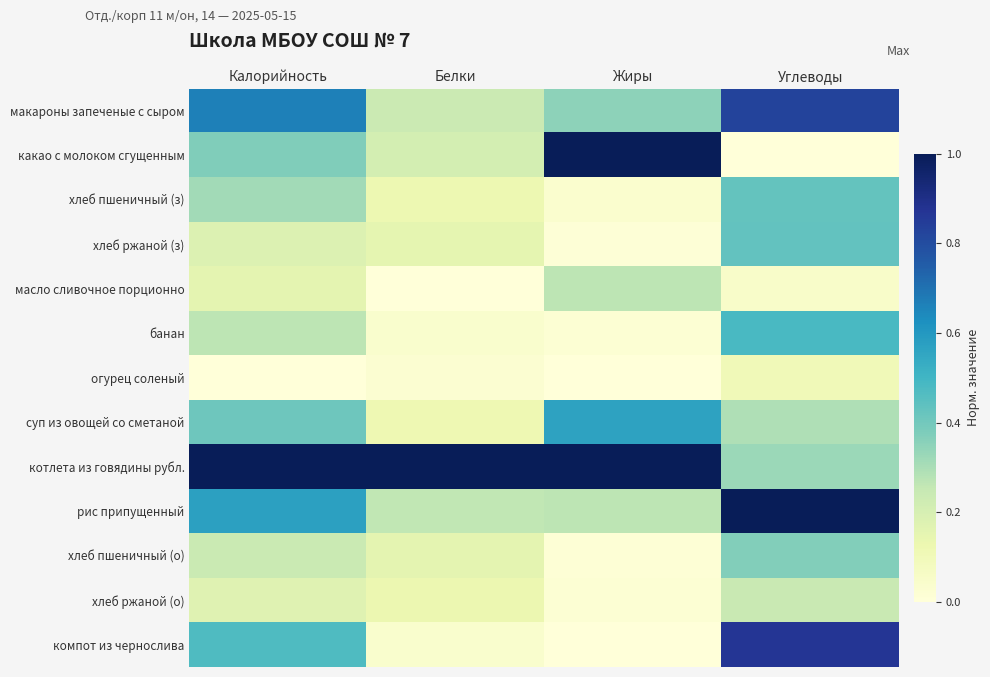

What is the total value across all series at Белки?

2.5